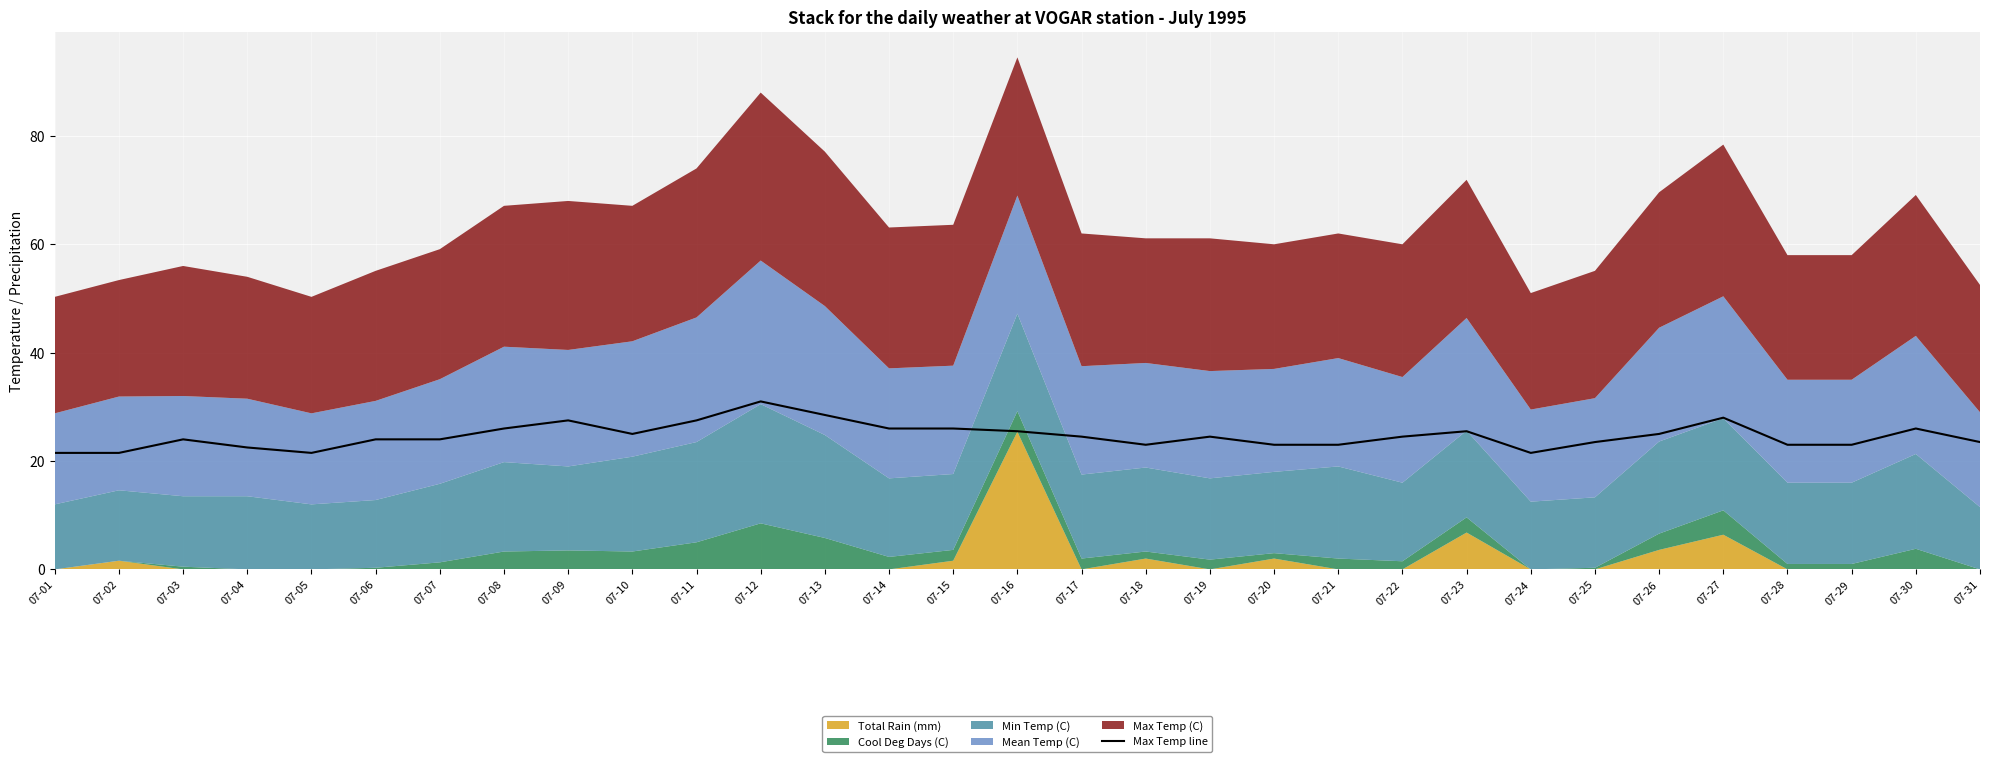

The chart shows a value of 41.1 at 07-19. True or false?

False